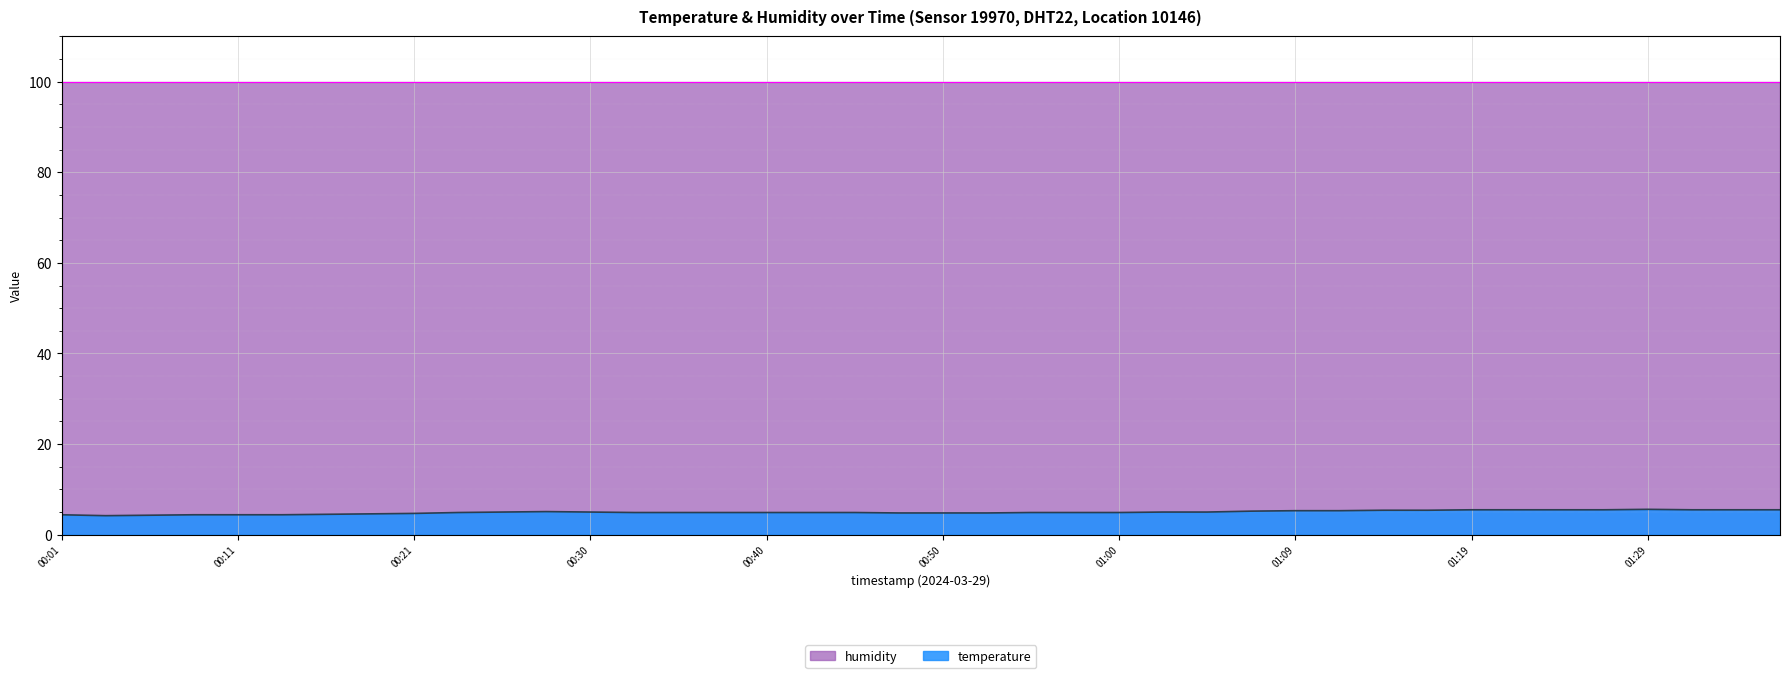

What is the greatest value displayed?

99.9